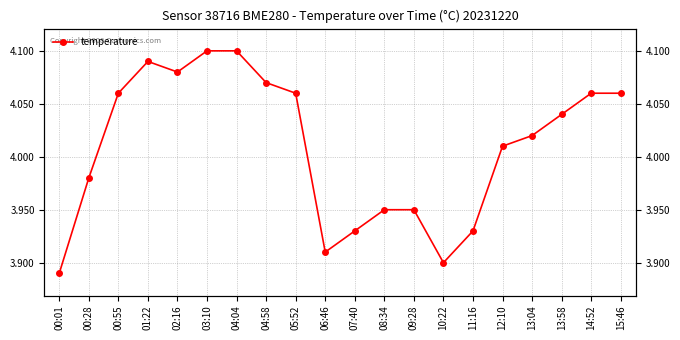

What value does the data have at 10:22?

3.9